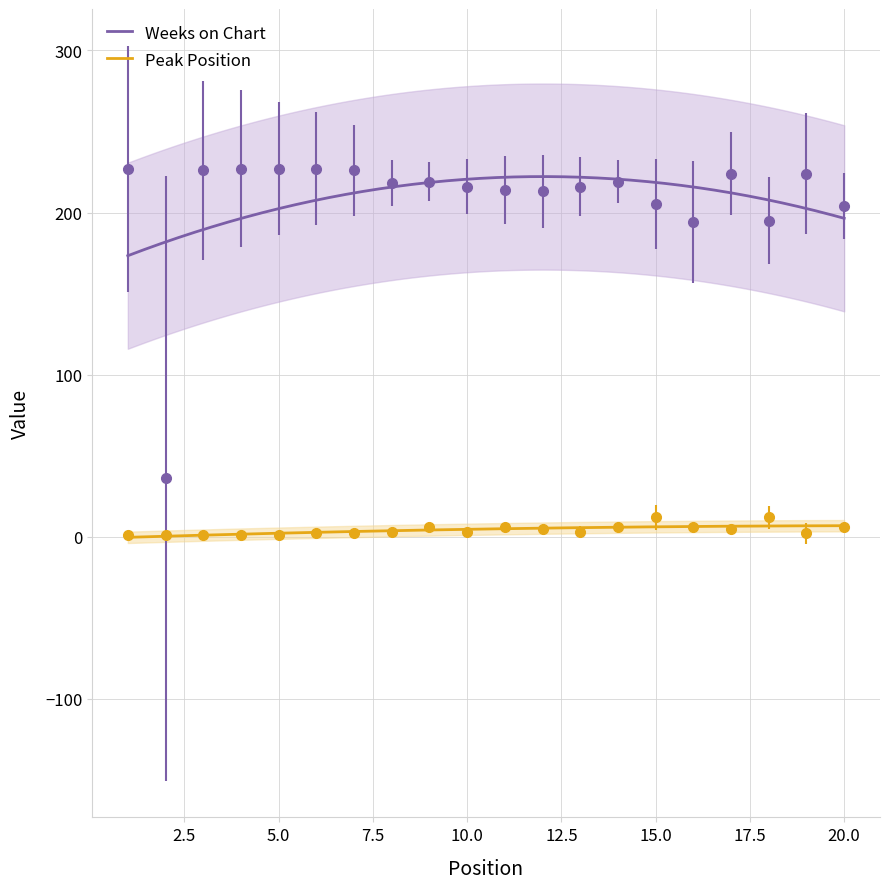

Reading left to right, transcribe all the data shown in this chart.

Weeks on Chart: 227	36	226	227	227	227	226	218	219	216	214	213	216	219	205	194	224	195	224	204
Peak Position: 1	1	1	1	1	2	2	3	6	3	6	5	3	6	12	6	5	12	2	6